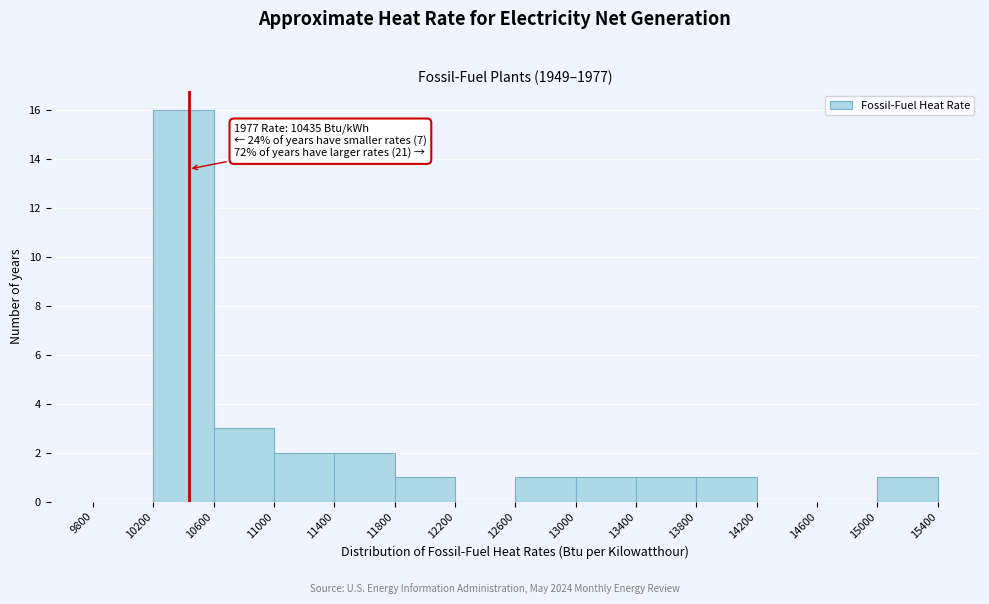

Which range on the x-axis has the tallest bar?

10200 to 10600